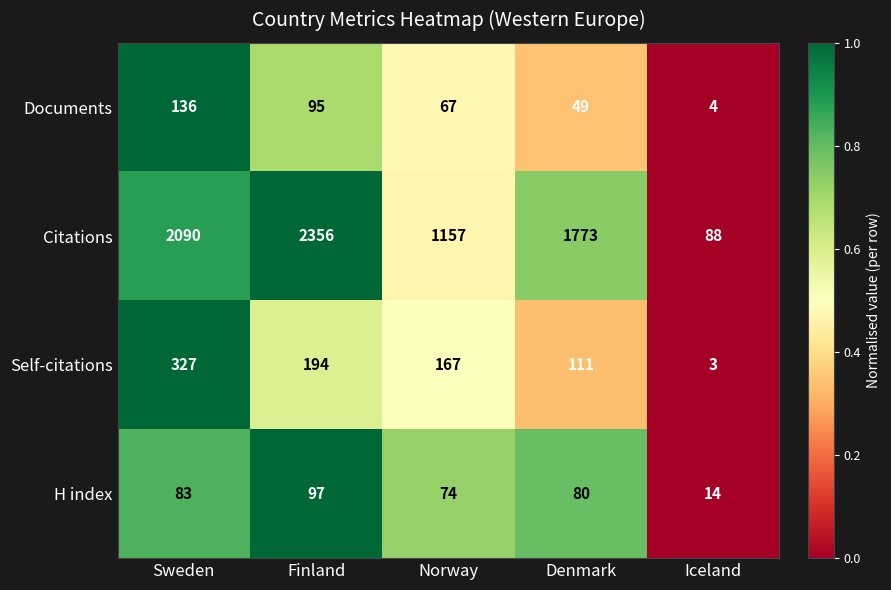

Is the value of Self-citations at Norway greater than the value of Citations at Iceland?

Yes